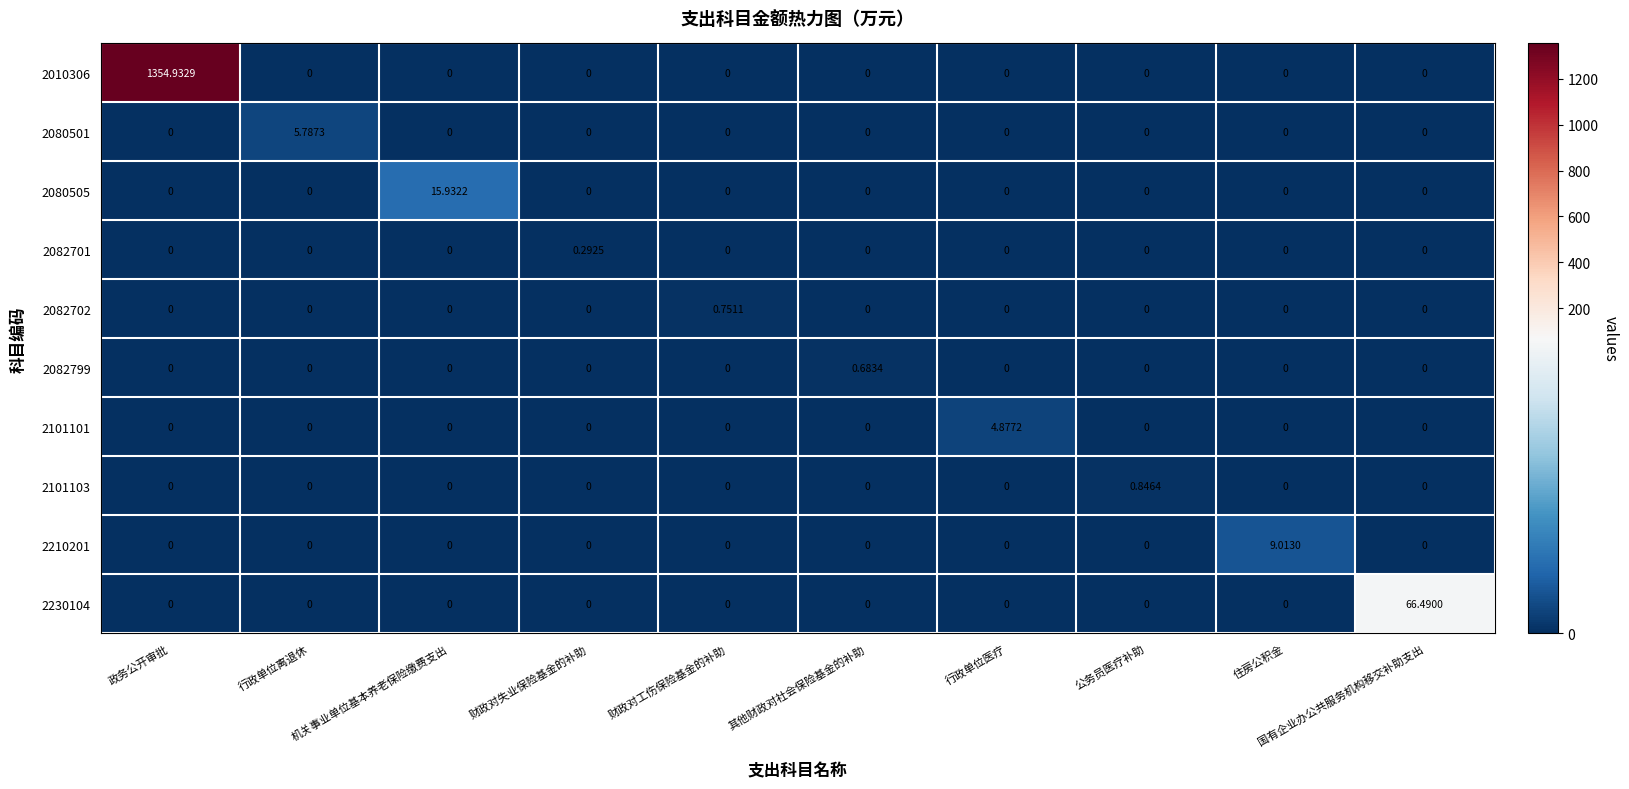

At which category is the sum across all series the highest?

政务公开审批